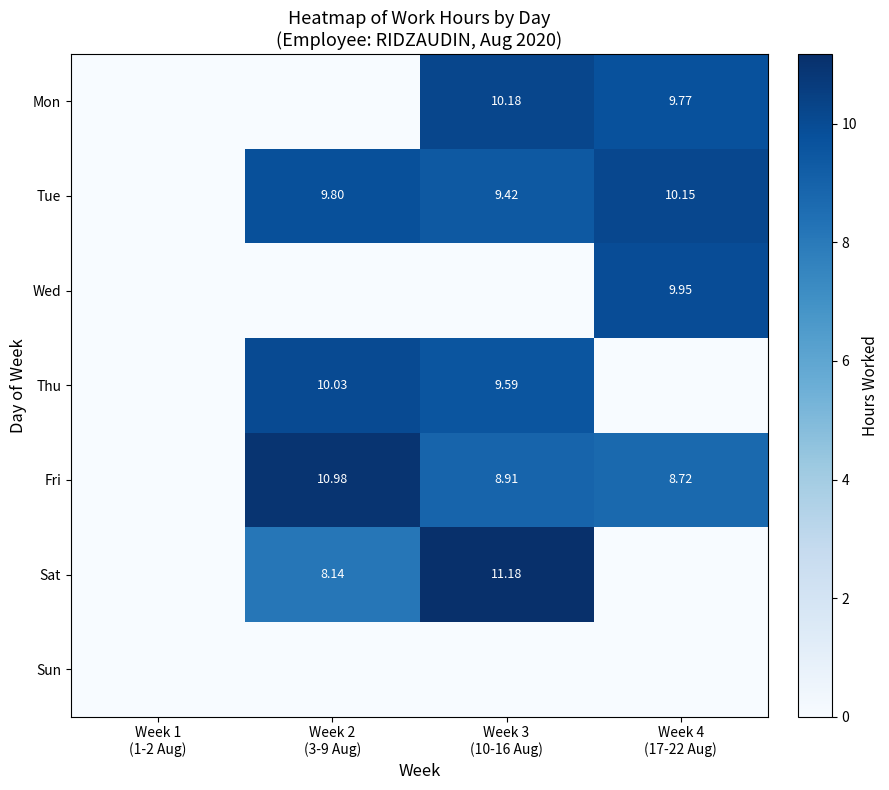

At which category does the chart reach its minimum across all series?

Week 1
(1-2 Aug)